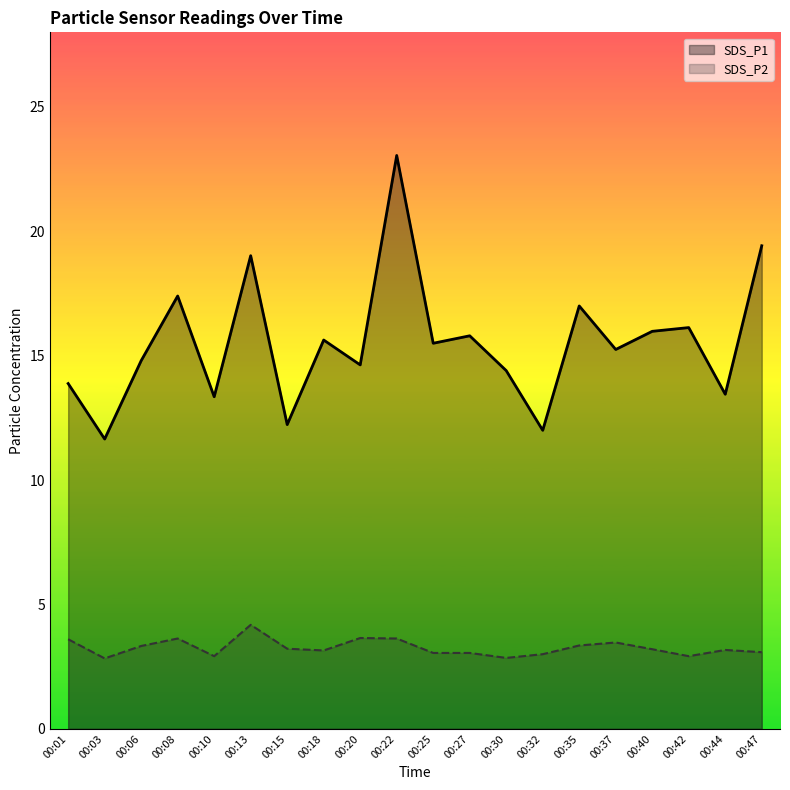

What is the difference between the maximum and second lowest values in the SDS_P2 series?

1.3